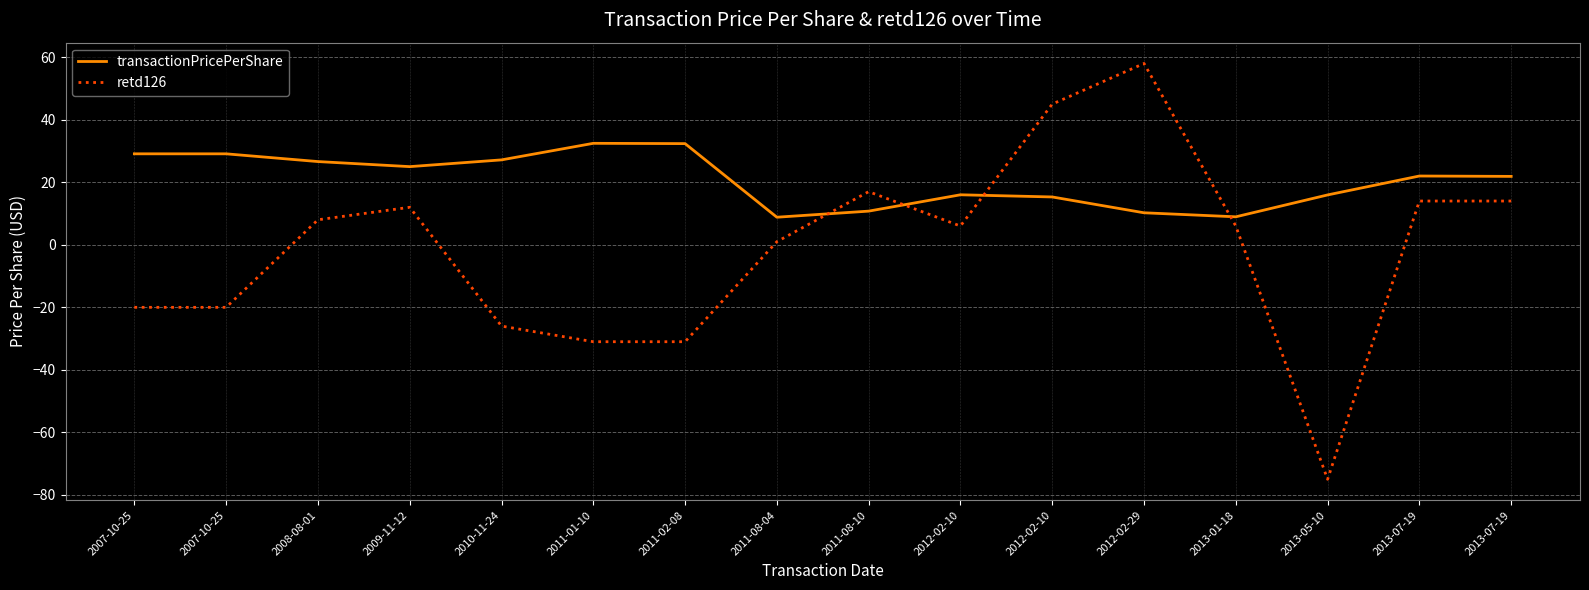

Does the chart have visible grid lines?

Yes